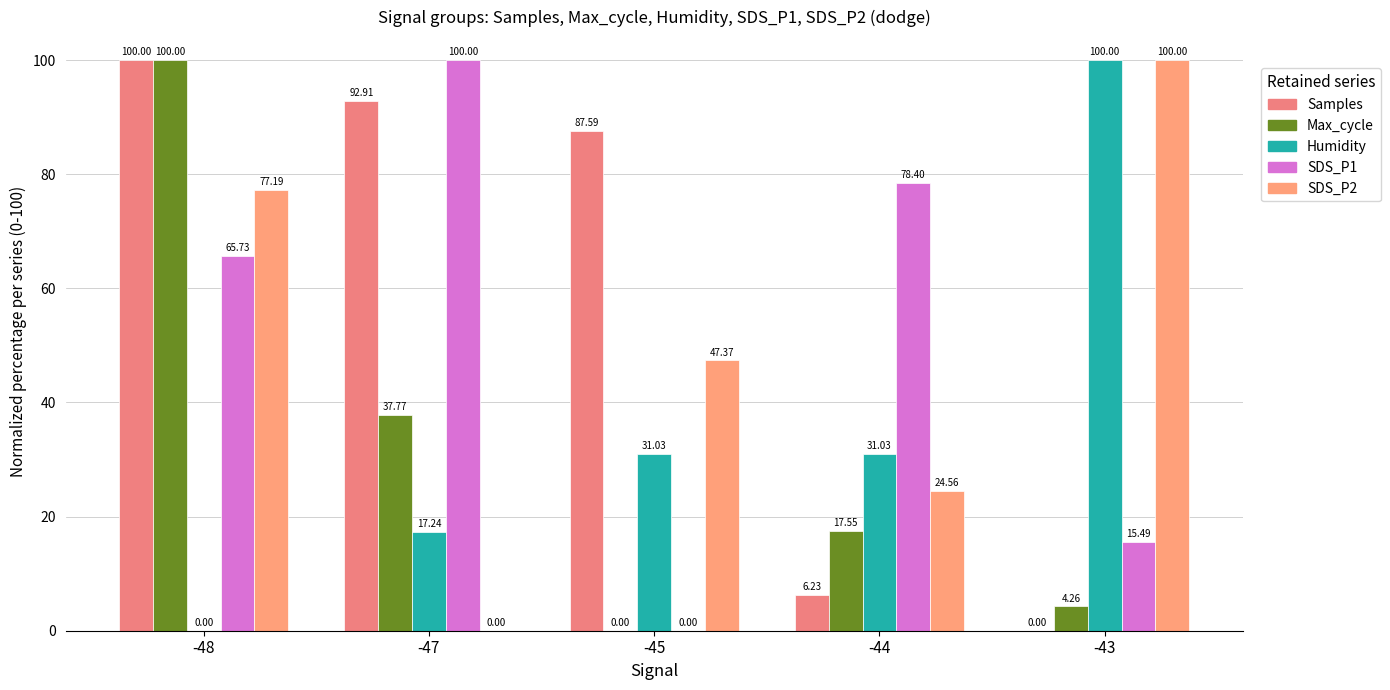

True or false: Max_cycle has a value of 169.6 at -48.

False